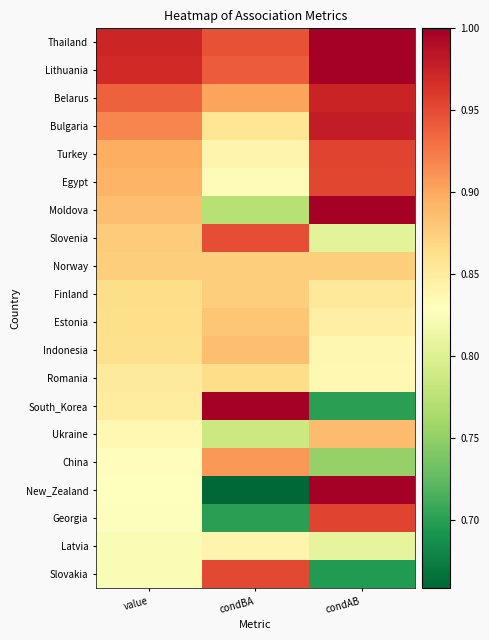

How many categories are shown in the chart?

3